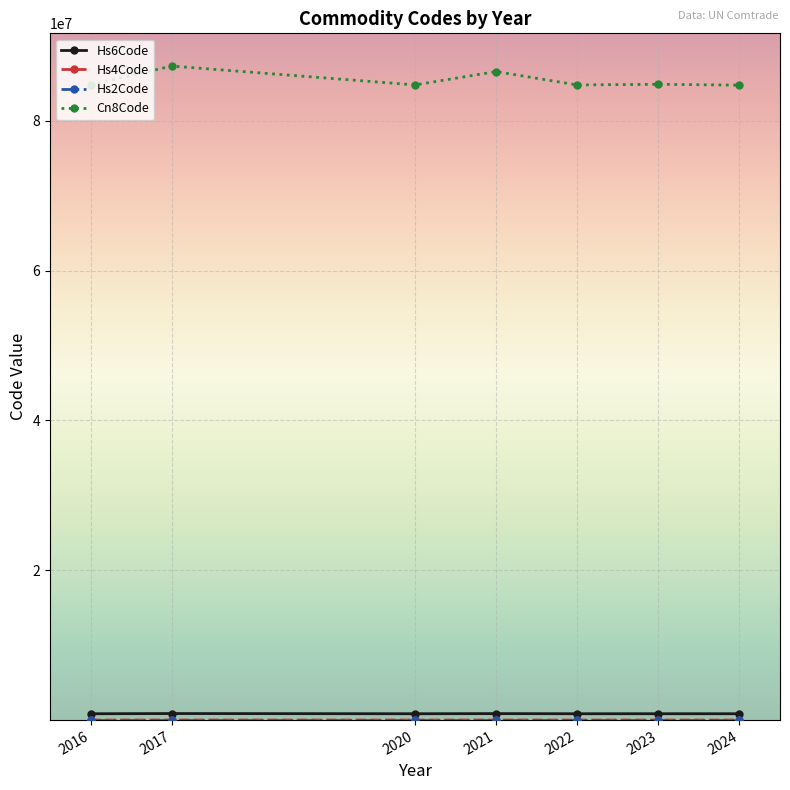

What is the value of the Cn8Code point at the 4th from the left?

86580366.0